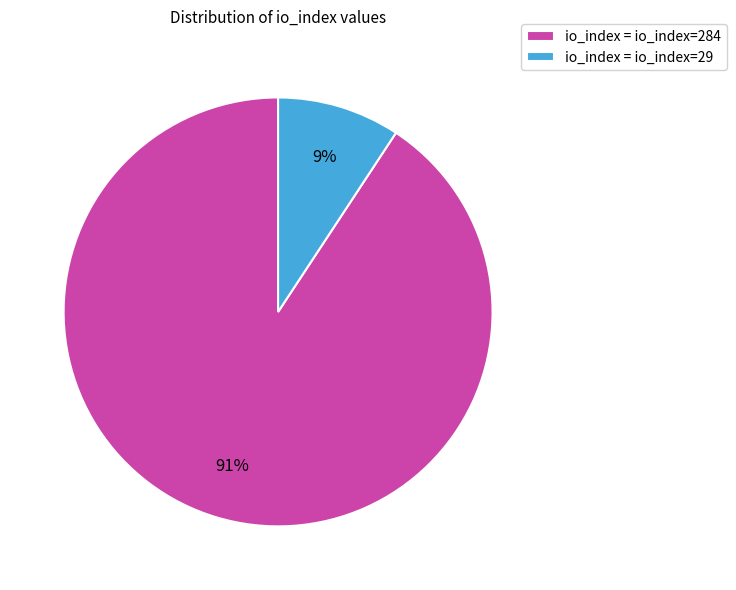

Which category accounts for the majority?

io_index = io_index=284